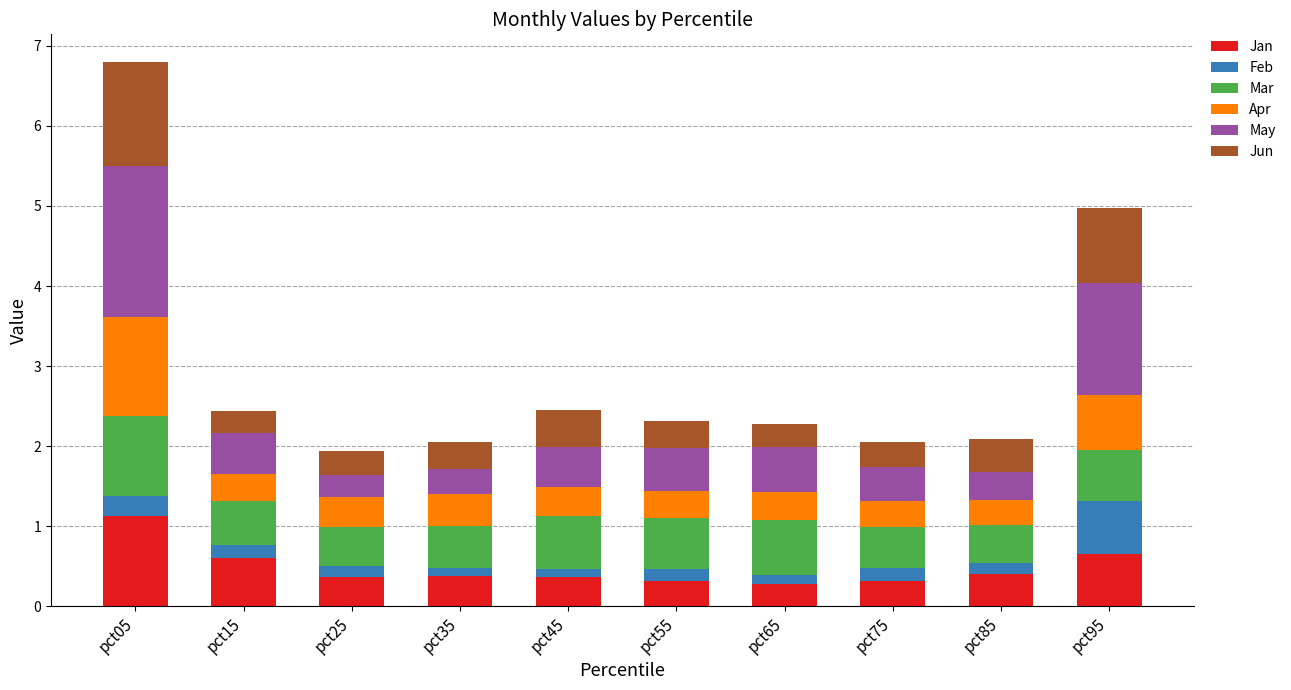

What is the total value across all series at pct55?

2.3